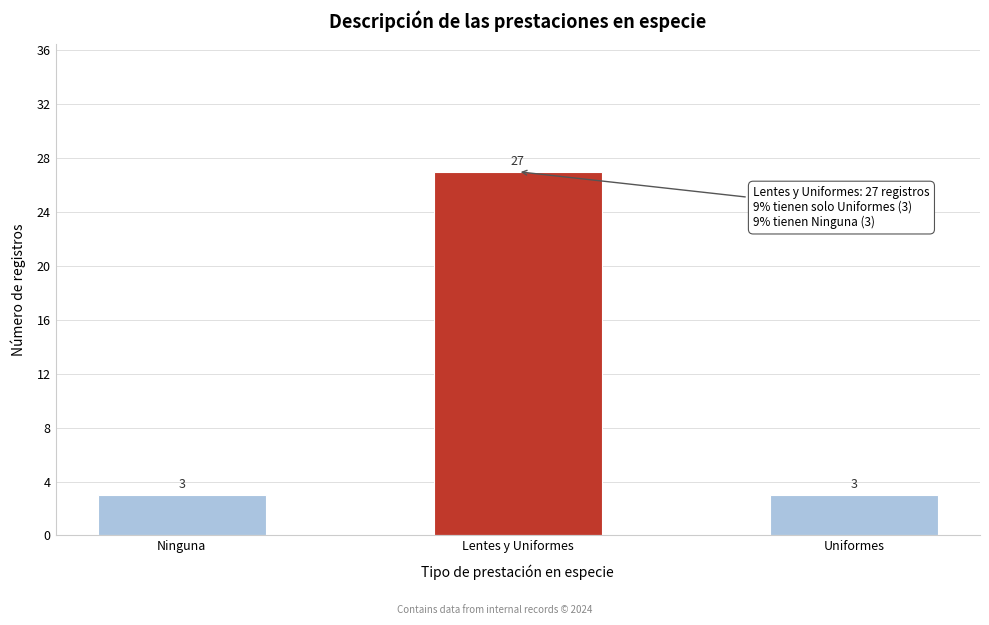

Reading left to right, what are all the values shown in this chart?

3	27	3